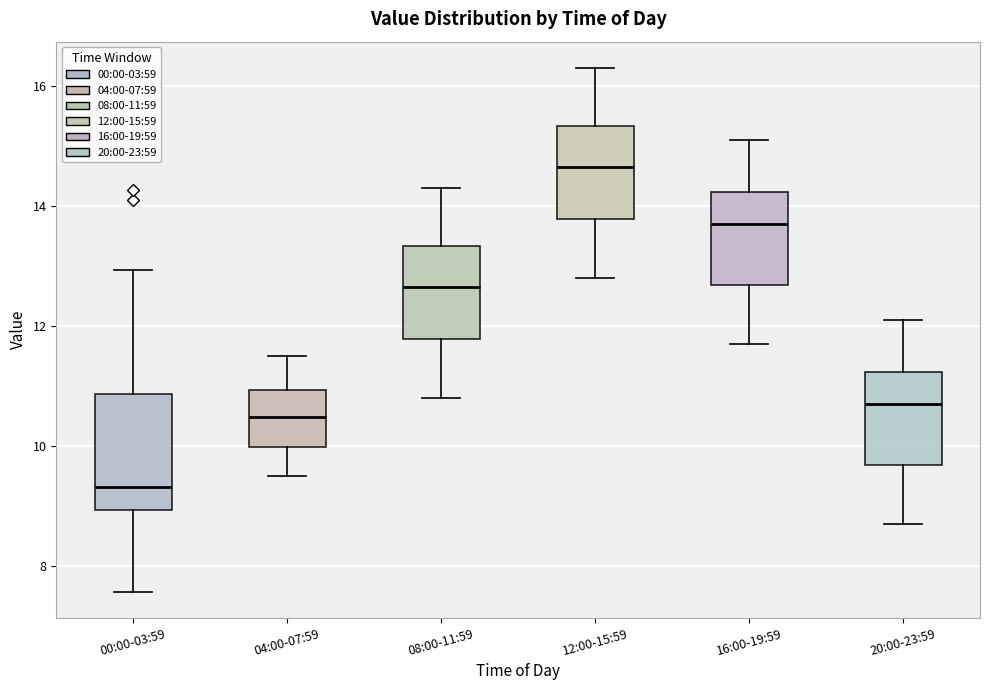

Where does the upper whisker of the box for 04:00-07:59 end on the y-axis? The values are not printed on the chart, so give them approximately, as read against the axis.

11.6